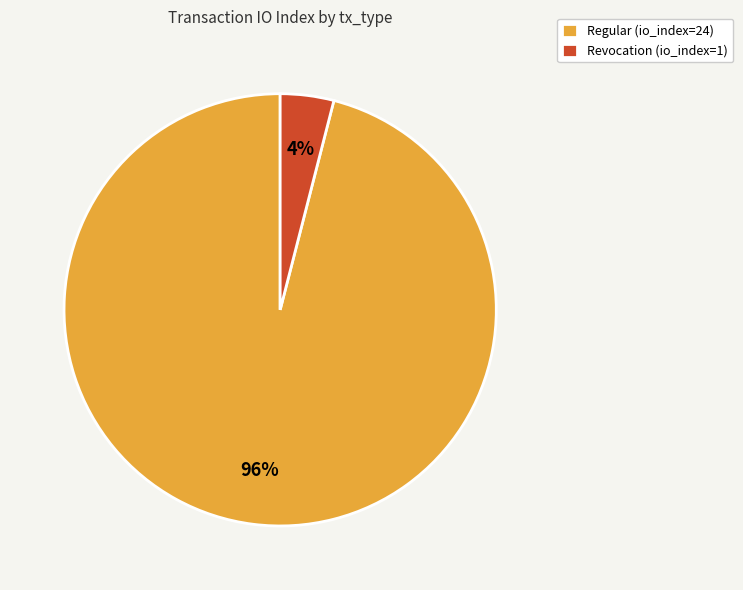

To the nearest percent, what portion does Regular represent?

96%